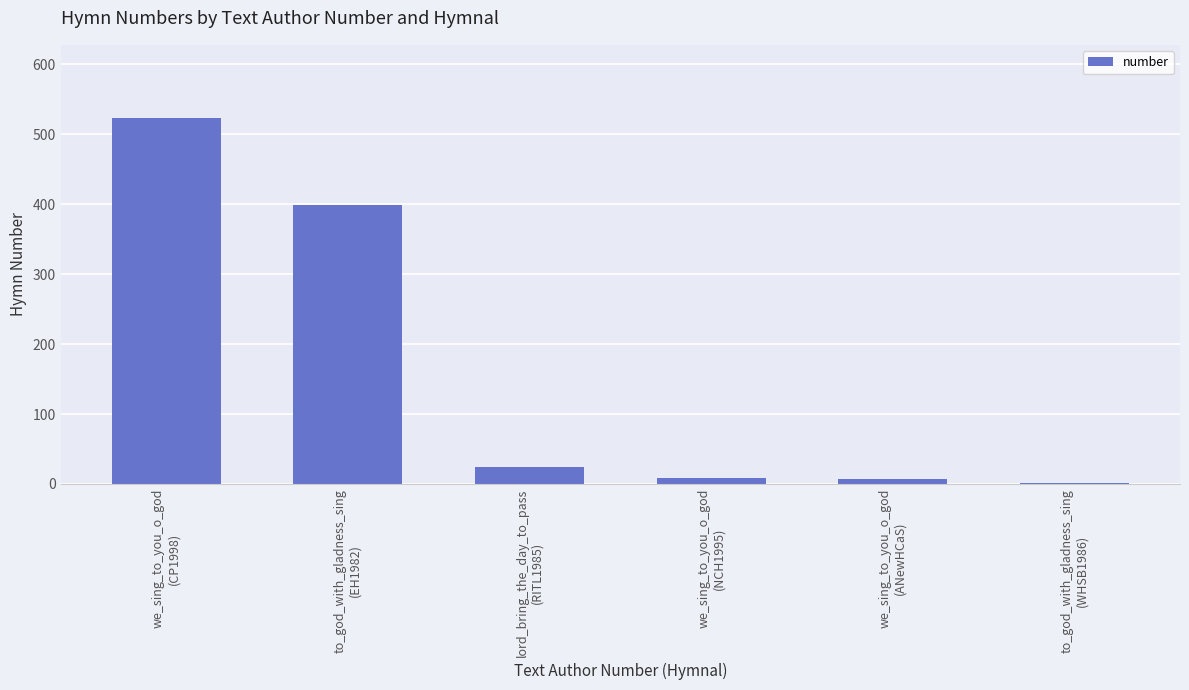

What is the average value?

161